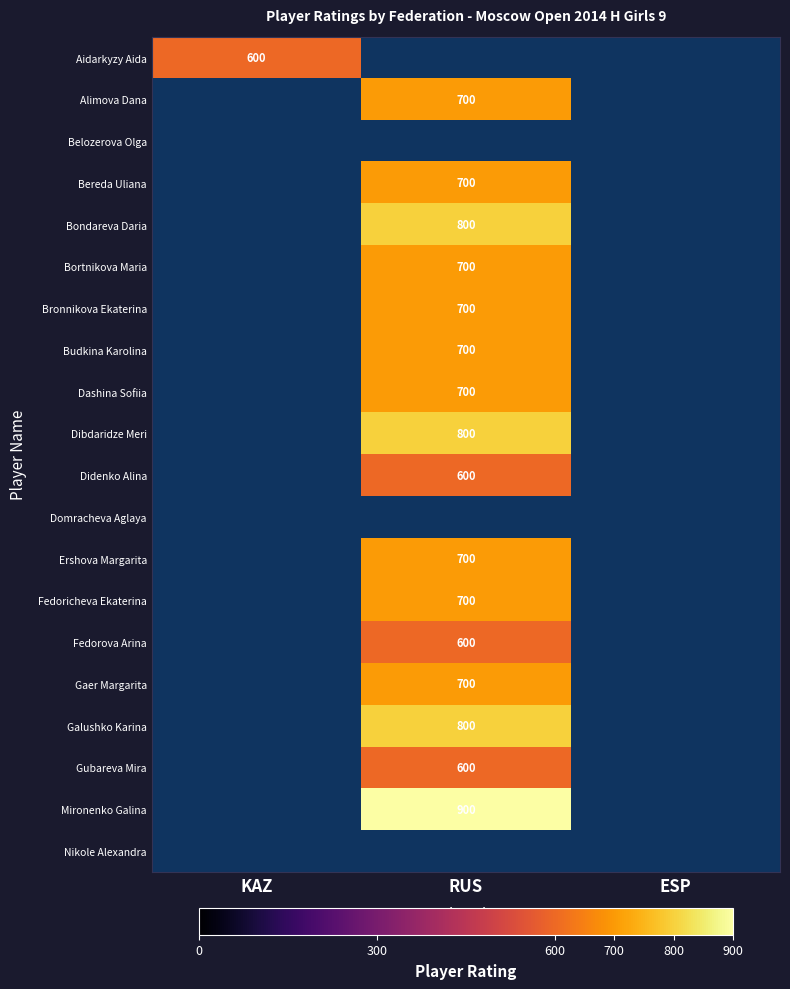

How many distinct data groups are displayed?

20